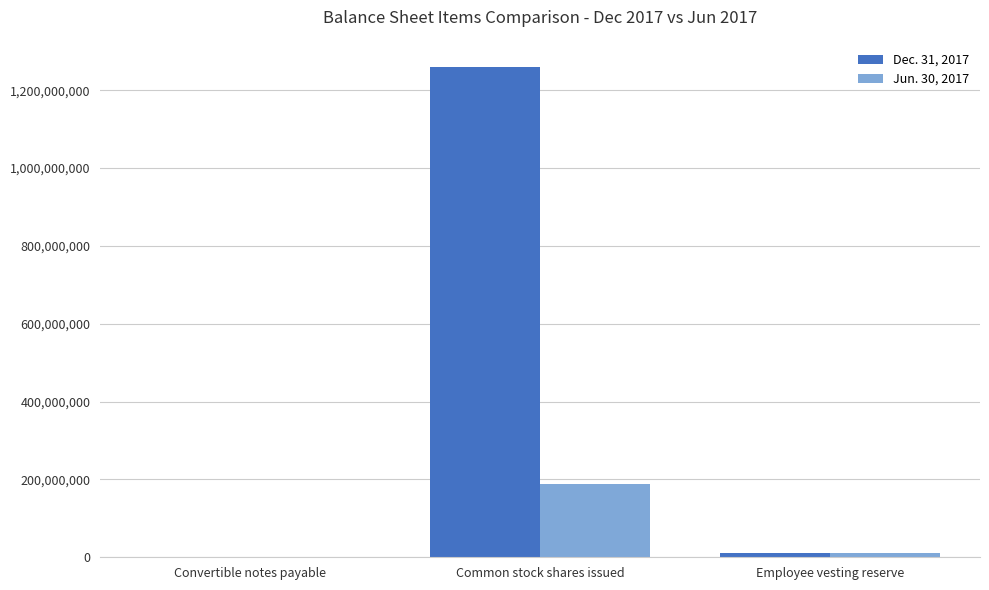

True or false: Dec. 31, 2017 has a value of 365515737 at Common stock shares issued.

False